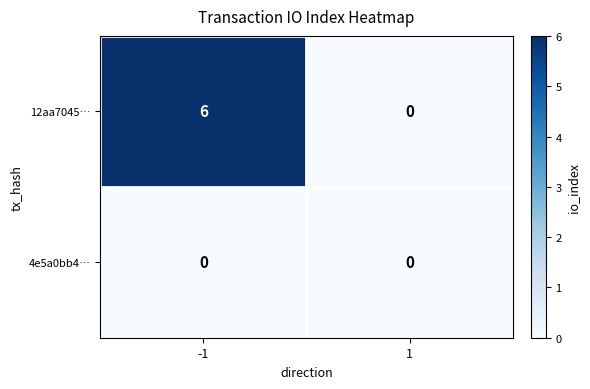

The 12aa7045… series shows 4 at -1. True or false?

False